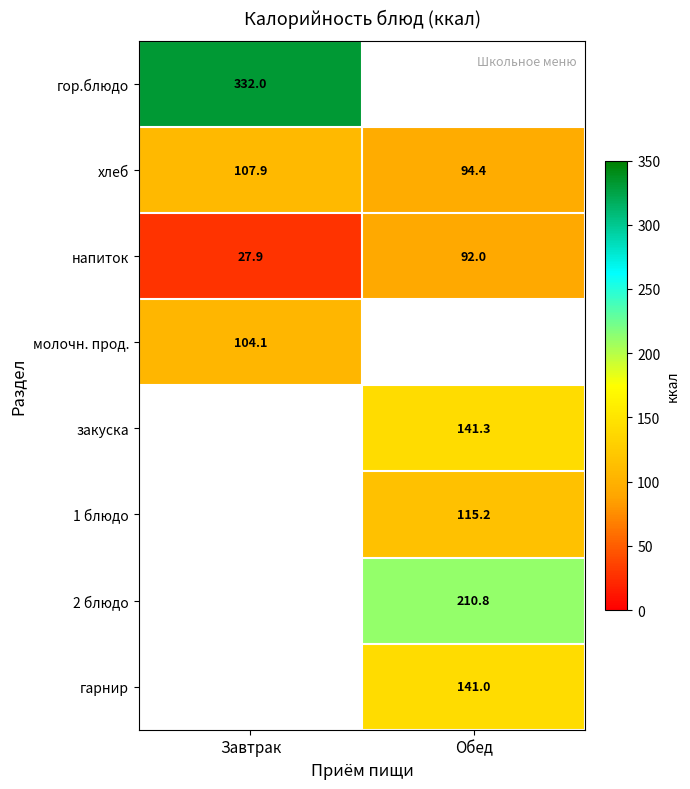

Is it true that гарнир equals 84.4 at Обед?

False